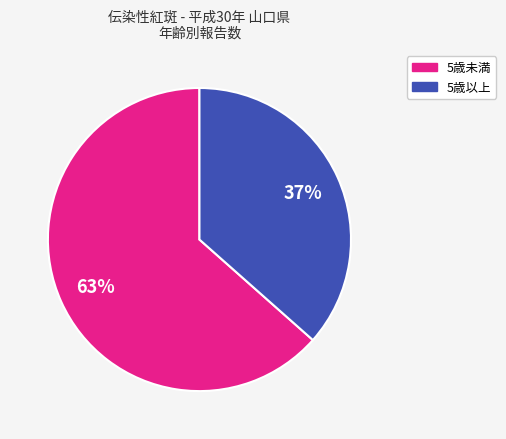

Does any single category account for the majority?

Yes